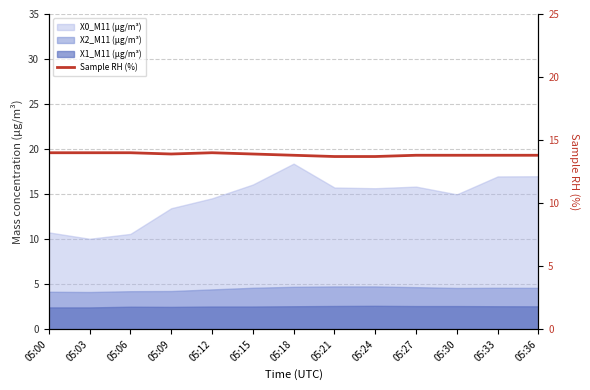

At which label is the value closest to 13?

05:21